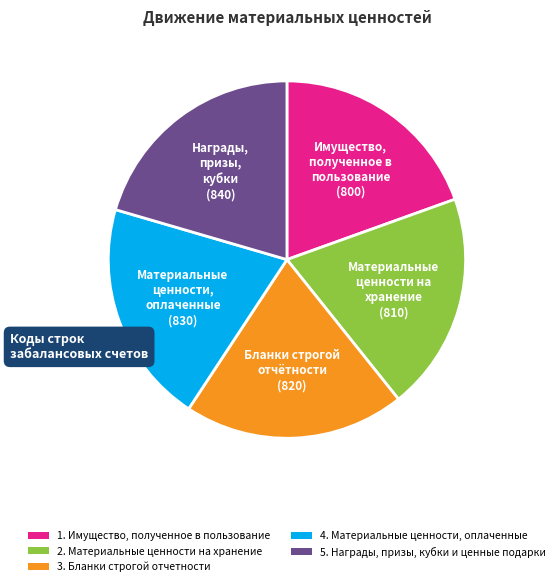

True or false: 2. Материальные ценности на хранение accounts for 26% of the total.

False